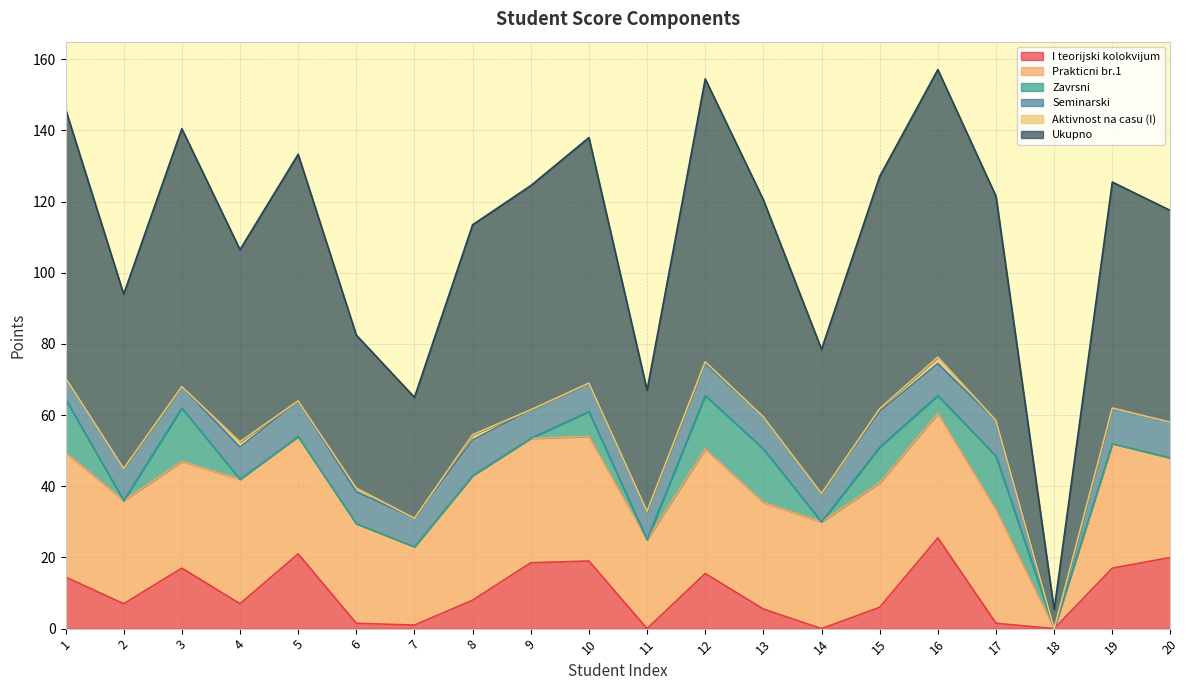

How many values in Zavrsni are above zero?

8